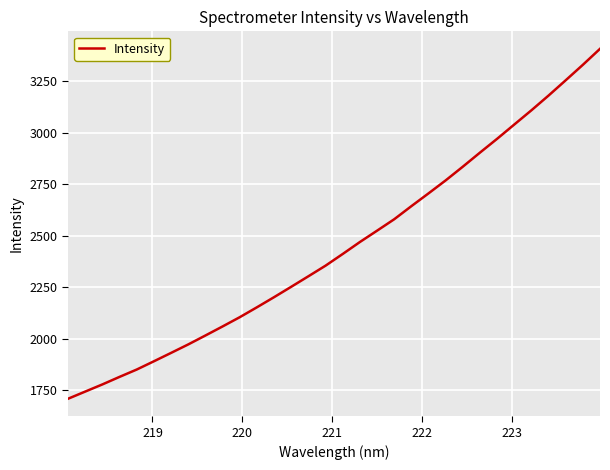

What is the greatest value displayed?

3408.3